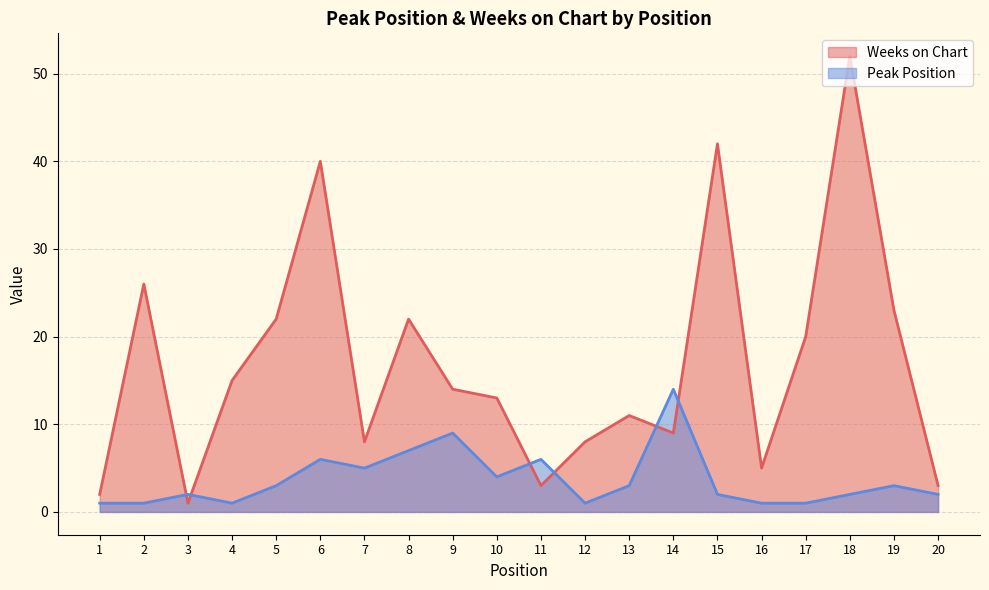

What is the highest value of the Weeks on Chart series?

52